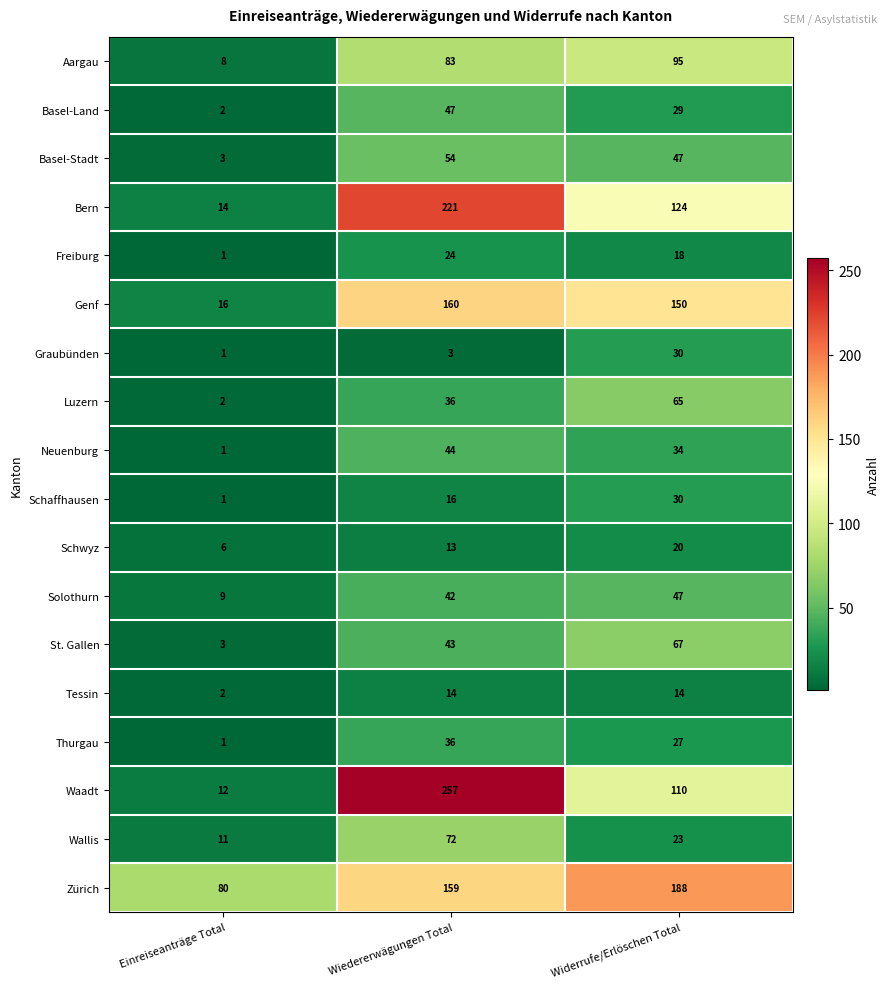

True or false: Solothurn has a value of 64 at Wiedererwägungen Total.

False